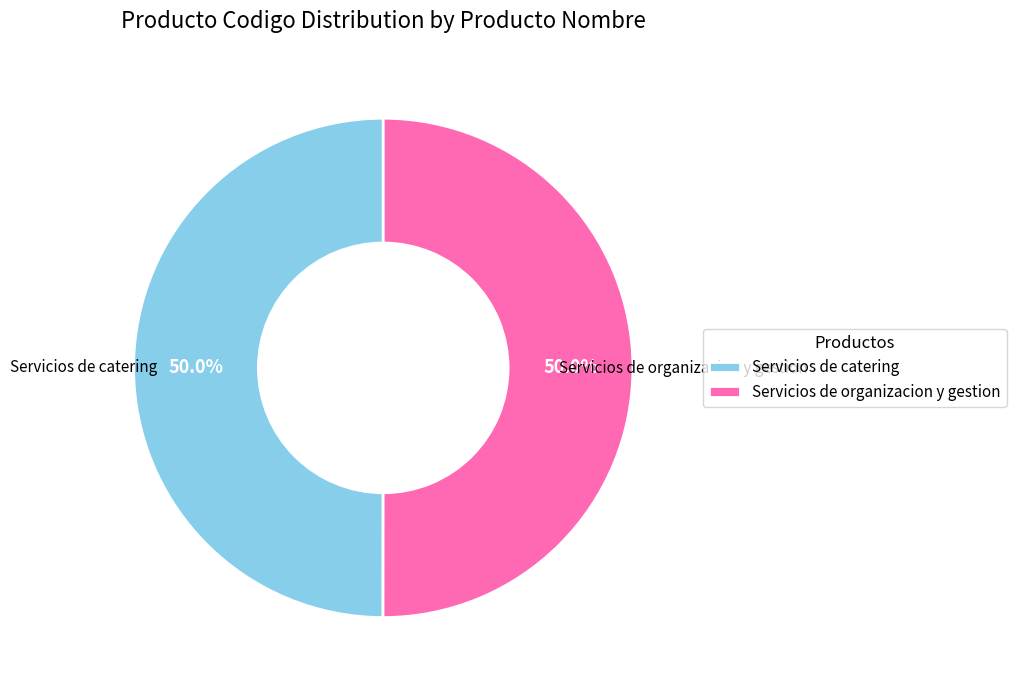

To the nearest percent, what is the average slice percentage?

50%